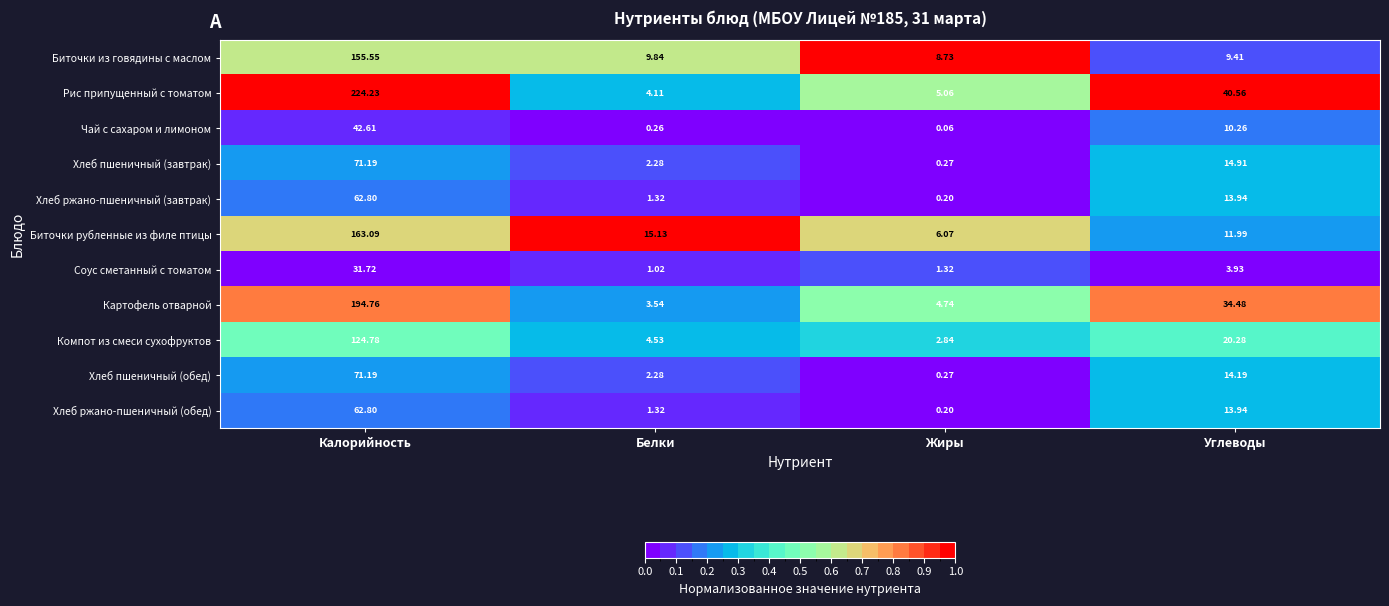

Which series has the largest total across all categories?

Рис припущенный с томатом